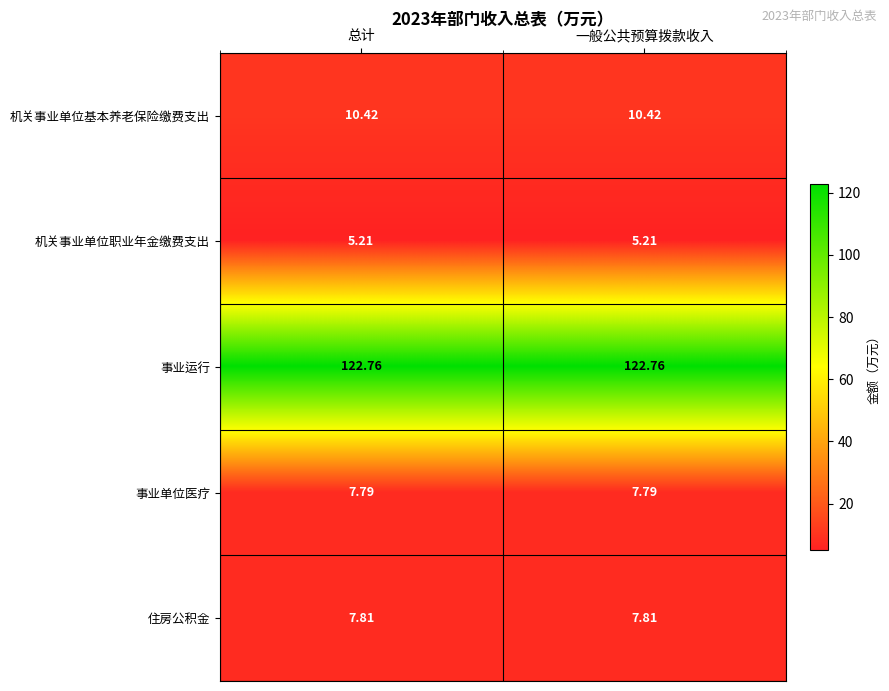

Is the value of 事业运行 at 总计 greater than the value of 住房公积金 at 总计?

Yes